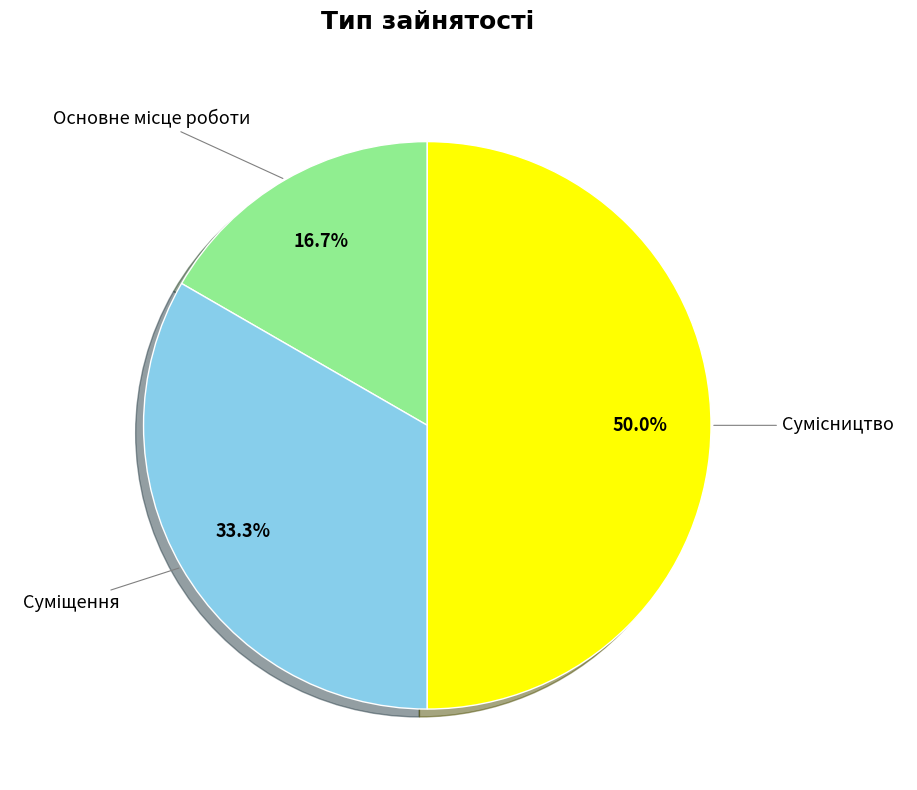

What percentage is NOT represented by Сумісництво?

50.0%